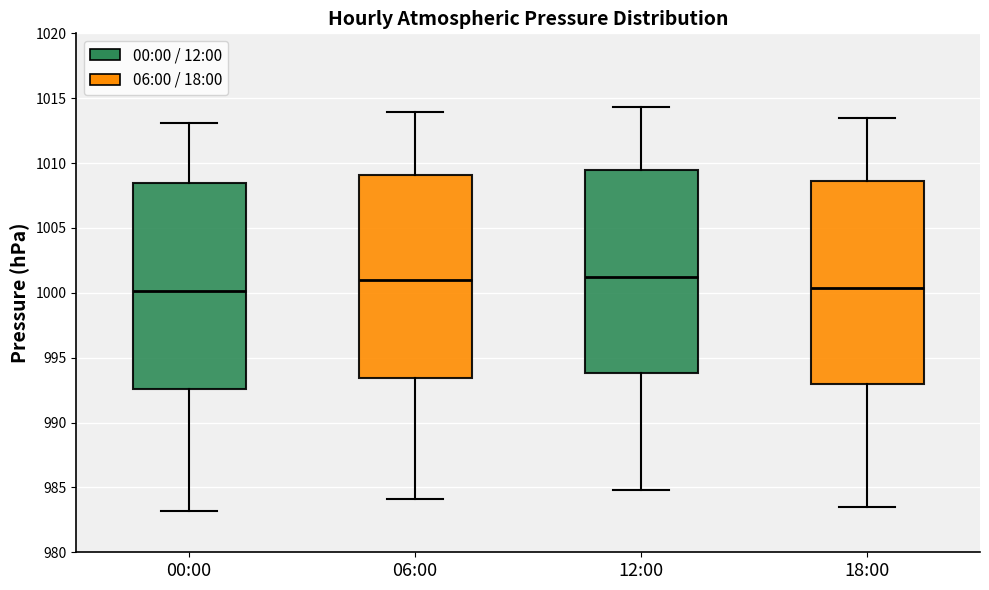

Where does the upper whisker of the box for 12:00 end on the y-axis? The values are not printed on the chart, so give them approximately, as read against the axis.

1014.5